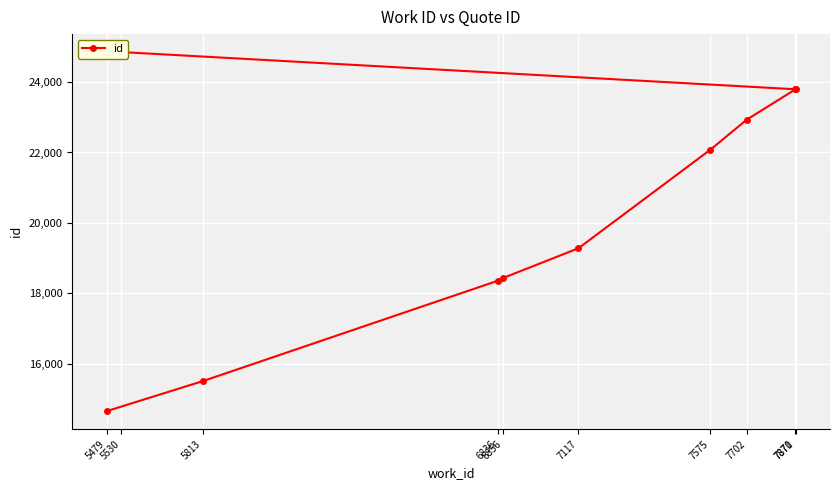

Approximately how many times larger is the value at 6856 compared to 5479?

1.3